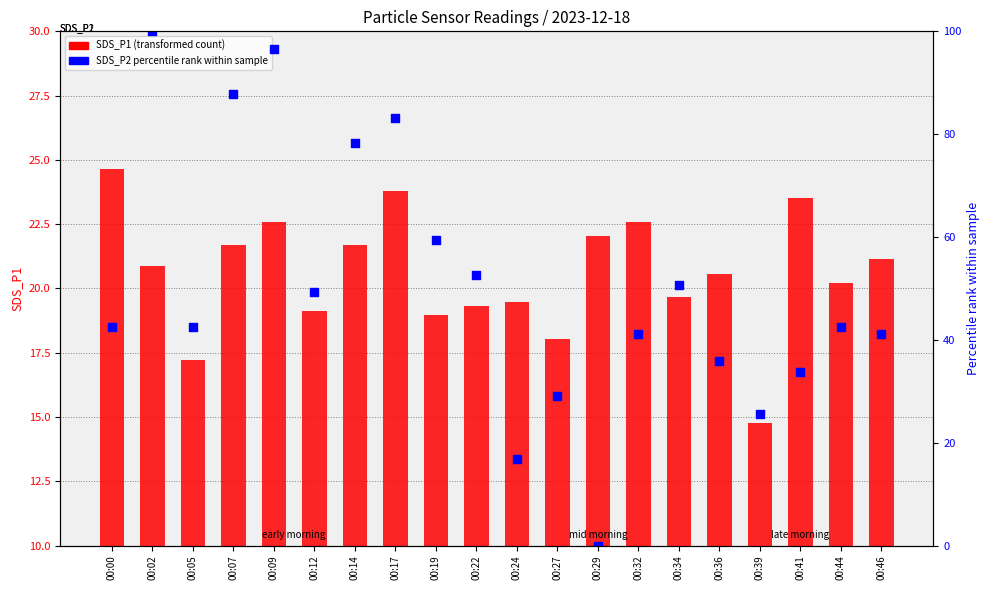

What is the total value across all series at 00:41?

57.3